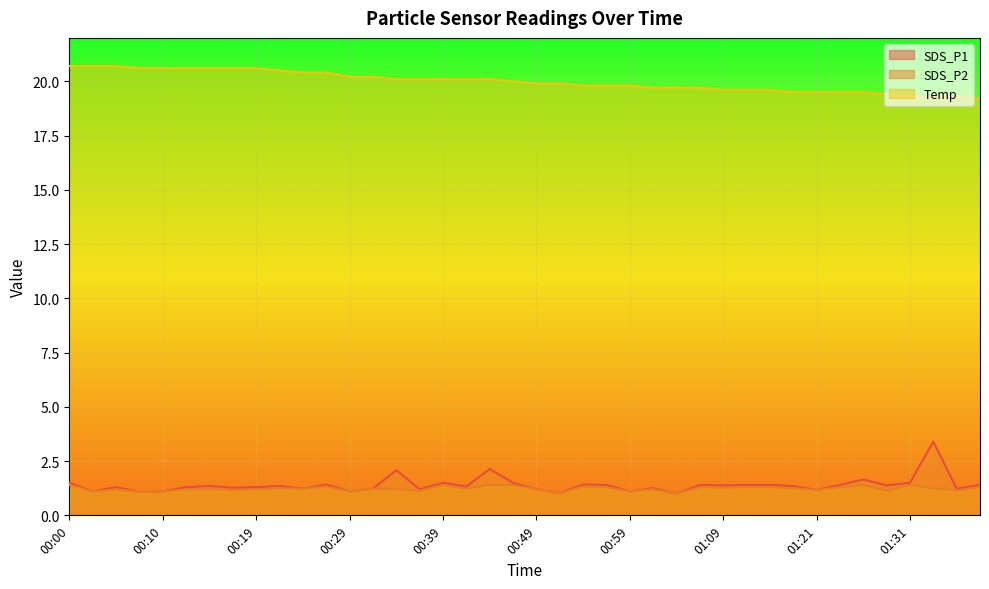

At which category is the sum across all series the highest?

01:34